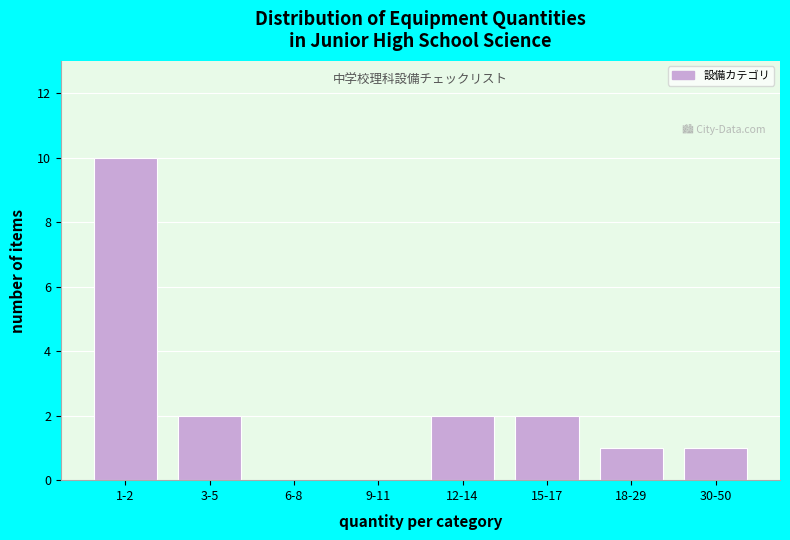

Reading left to right, list all the values displayed in this chart.

1-2=10	3-5=2	6-8=0	9-11=0	12-14=2	15-17=2	18-29=1	30-50=1